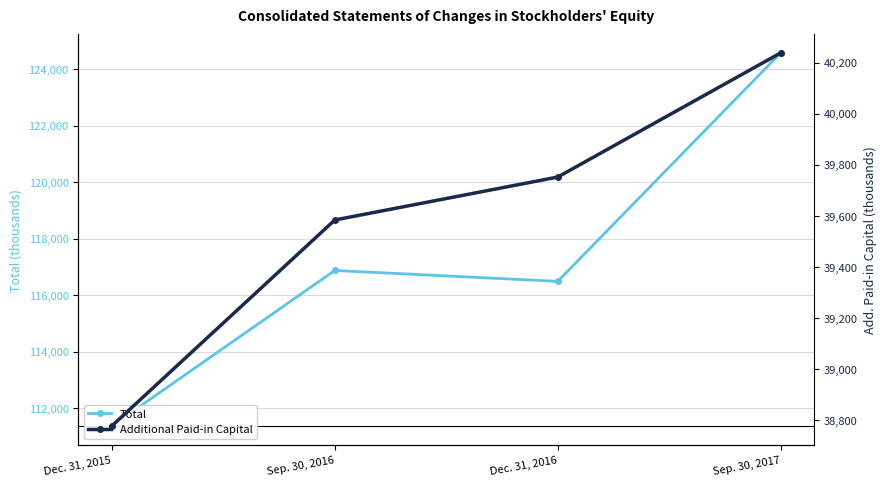

What is the label of the 1st point from the left?

Dec. 31, 2015